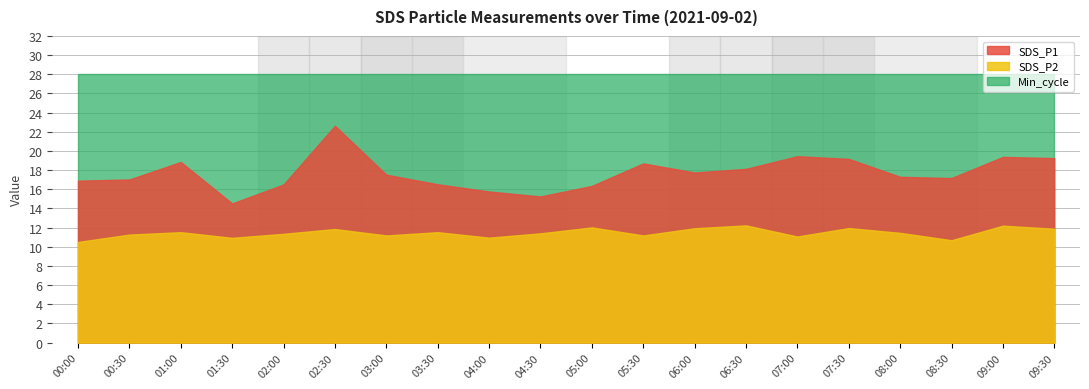

Reading right to left, what are all the values shown in this chart?

SDS_P1: 19.2	19.4	17.2	17.3	19.2	19.4	18.1	17.8	18.7	16.4	15.2	15.8	16.5	17.5	22.6	16.5	14.5	18.9	17.0	16.9
SDS_P2: 11.9	12.2	10.7	11.4	11.9	11.1	12.2	11.9	11.2	12.0	11.4	10.9	11.5	11.2	11.8	11.3	10.9	11.5	11.3	10.5
Min_cycle: 28.0	28.0	28.0	28.0	28.0	28.0	28.0	28.0	28.0	28.0	28.0	28.0	28.0	28.0	28.0	28.0	28.0	28.0	28.0	28.0